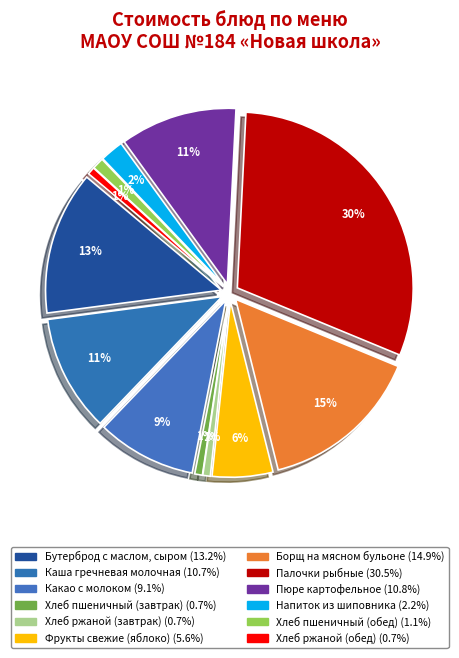

The Напиток из шиповника slice represents 1% of the pie. True or false?

False